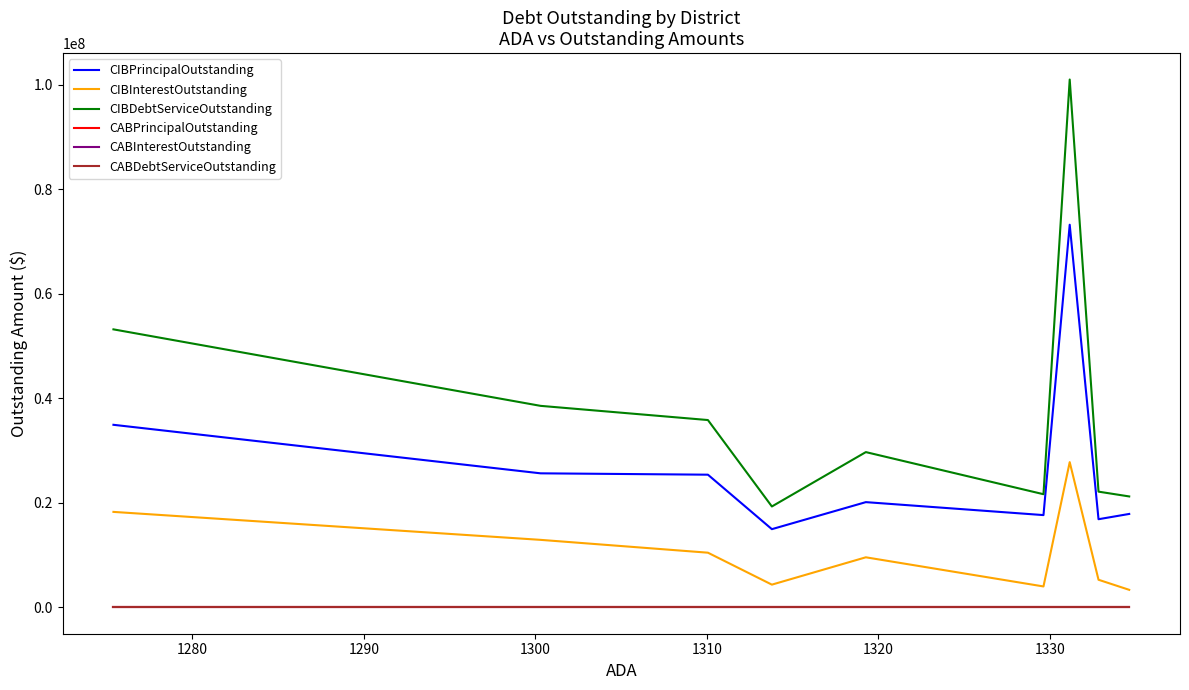

Is this an area chart (filled region under the line)?

No